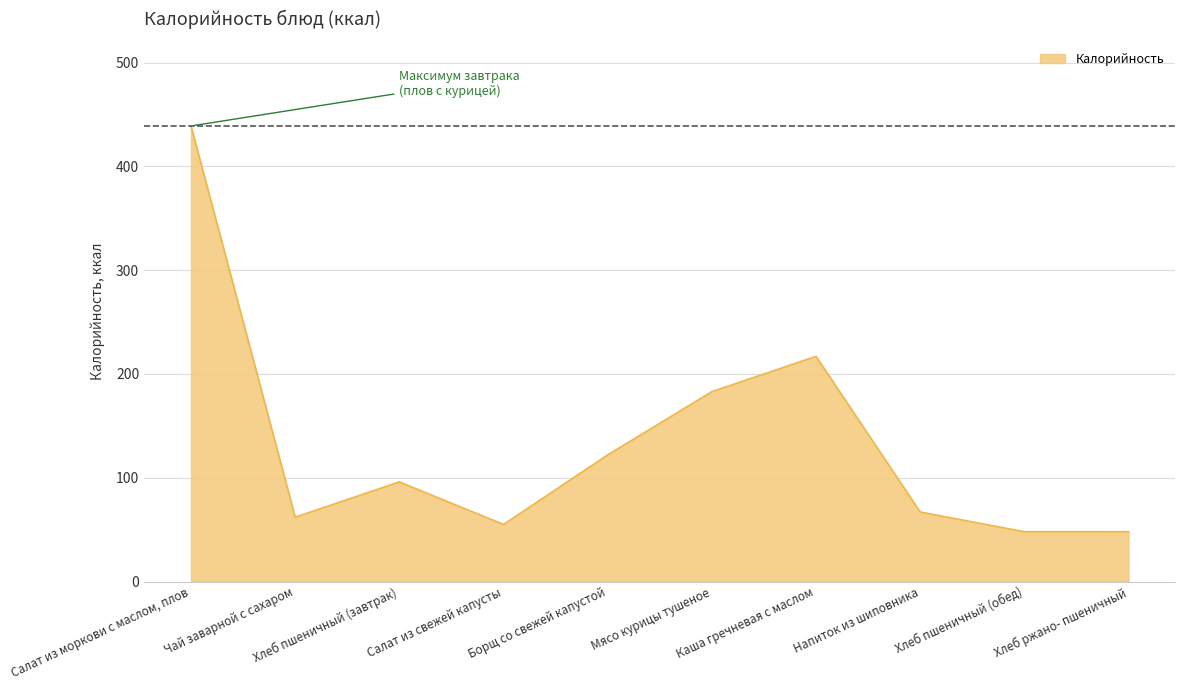

Does the chart have visible grid lines?

Yes